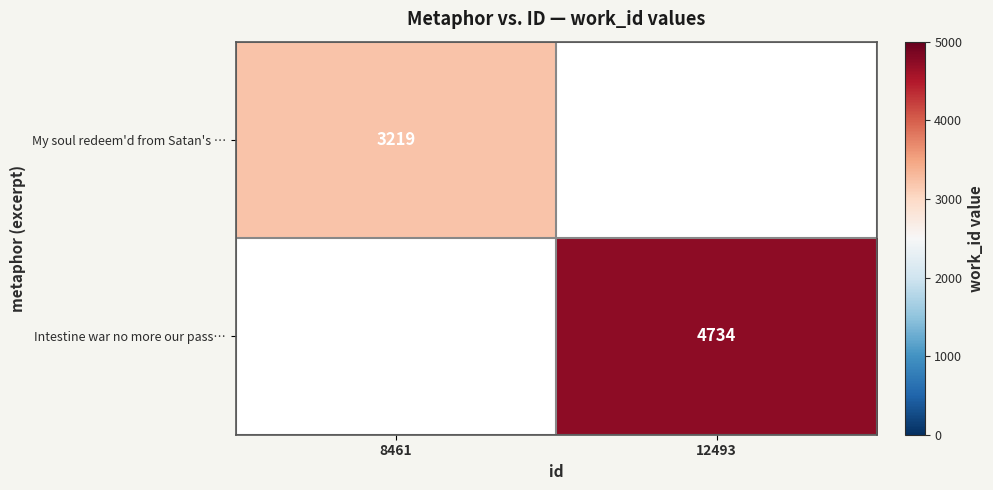

What is the maximum value shown in the chart?

4734.0